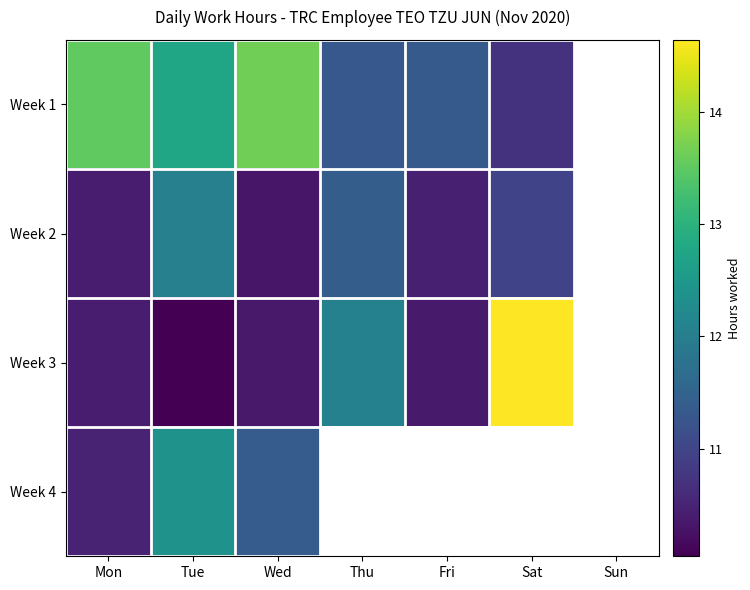

Reading left to right, transcribe all the data shown in this chart.

Week 1: Mon=13.5	Tue=12.7	Wed=13.7	Thu=11.3	Fri=11.3	Sat=10.7	Sun=0.0
Week 2: Mon=10.4	Tue=12.0	Wed=10.3	Thu=11.4	Fri=10.4	Sat=11.0	Sun=0.0
Week 3: Mon=10.4	Tue=10.0	Wed=10.3	Thu=12.1	Fri=10.4	Sat=14.6	Sun=0.0
Week 4: Mon=10.5	Tue=12.4	Wed=11.4	Thu=0.0	Fri=0.0	Sat=0.0	Sun=0.0